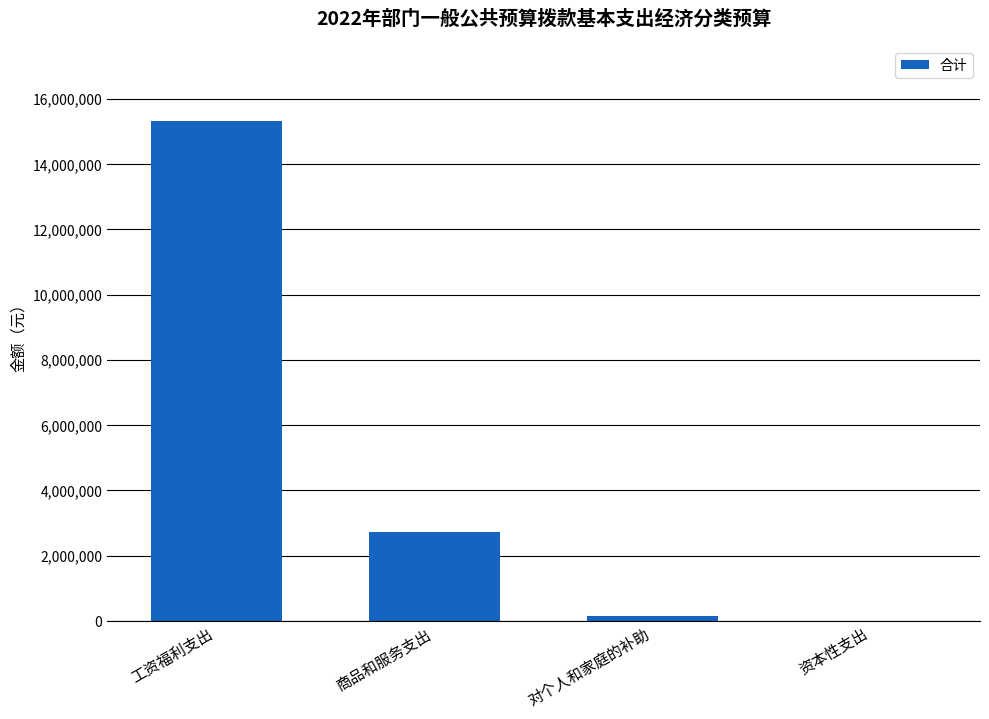

Reading left to right, transcribe all the data shown in this chart.

工资福利支出=15325900	商品和服务支出=2728200	对个人和家庭的补助=161500	资本性支出=6000